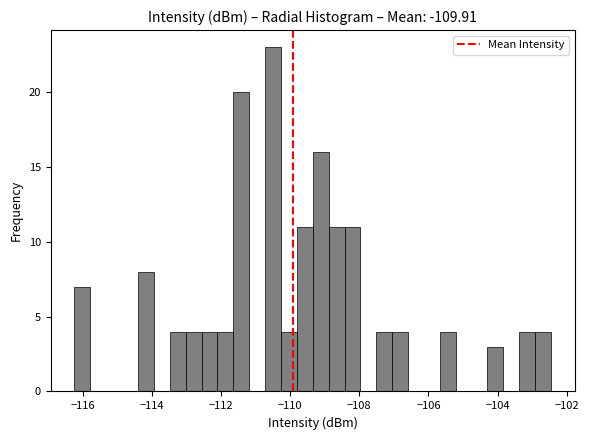

Around what value on the x-axis is the tallest bar? Give the approximate position of its centre, as read against the axis.

-110.4